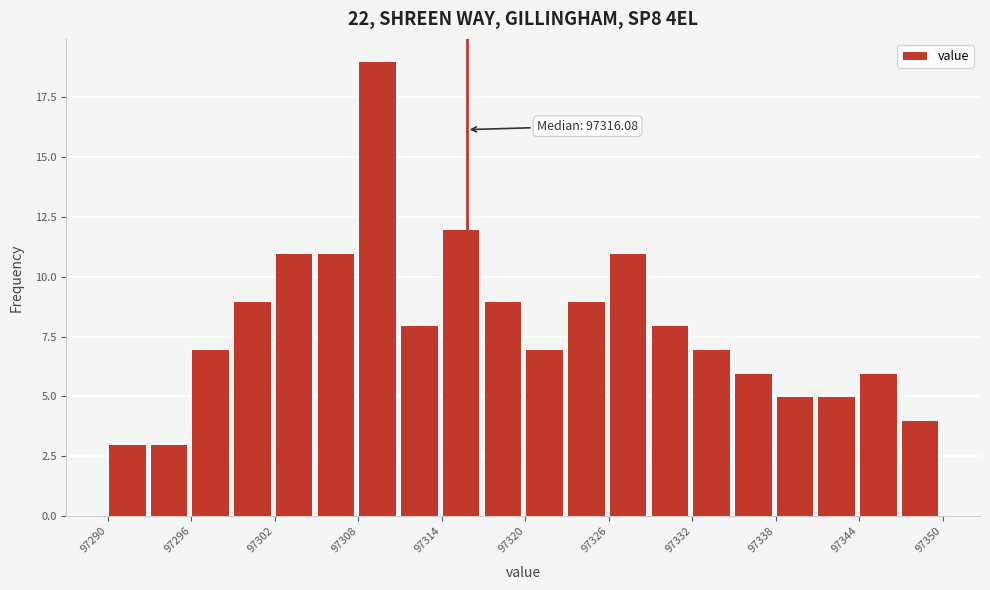

Read against the x-axis, roughly where is the centre of the tallest bar?

97310